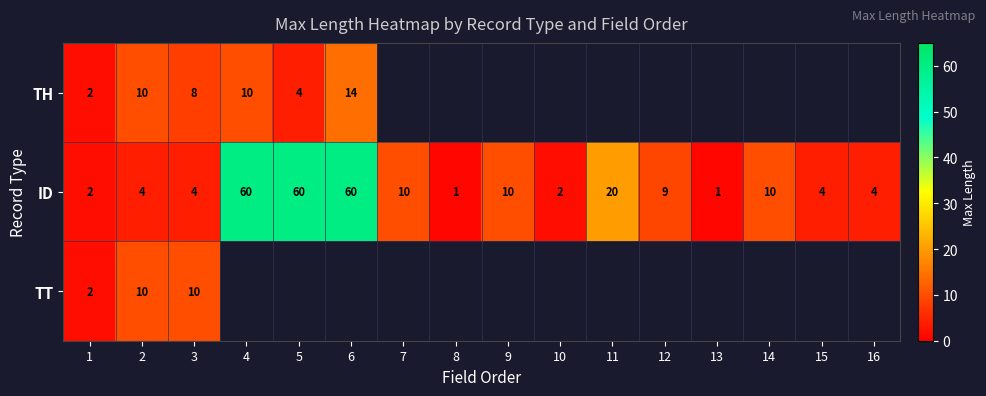

The value of ID at 15 is 4. True or false?

True